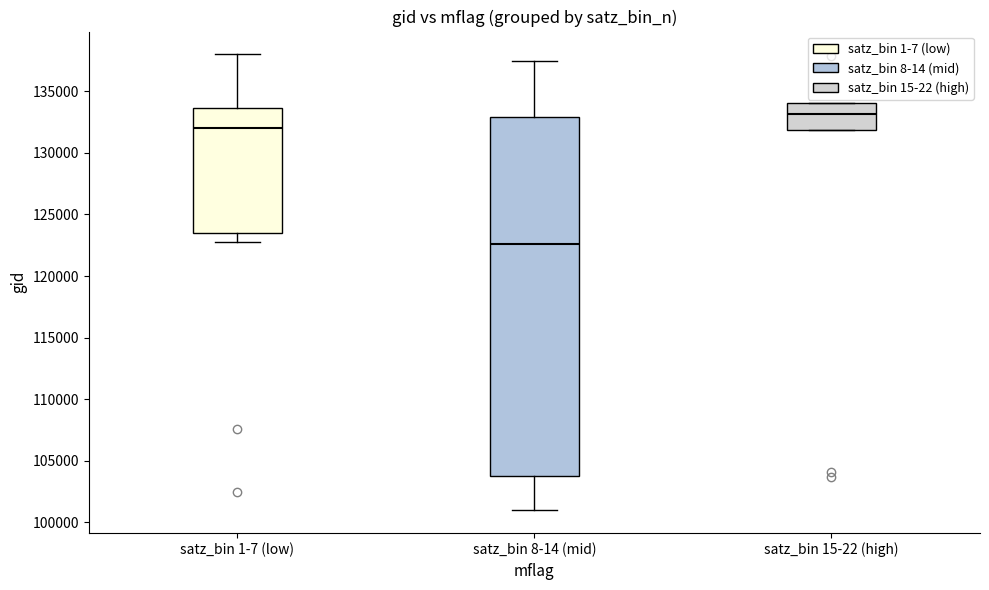

Comparing the boxes themselves (not the whiskers), which one is the tallest?

satz_bin 8-14 (mid)